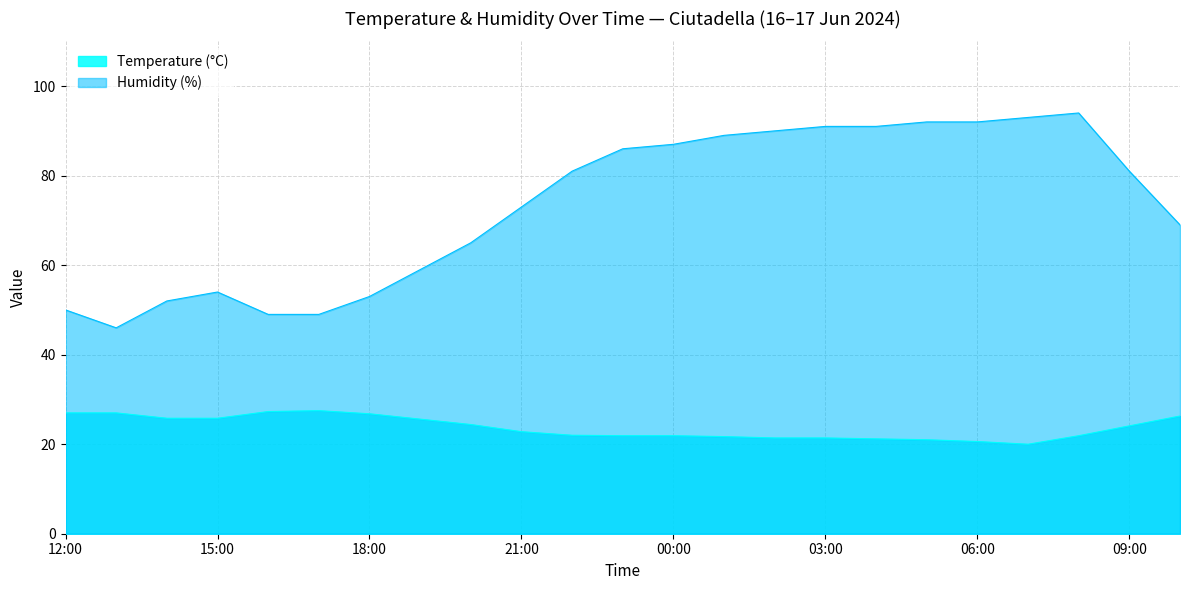

How many lines are shown in the chart?

2